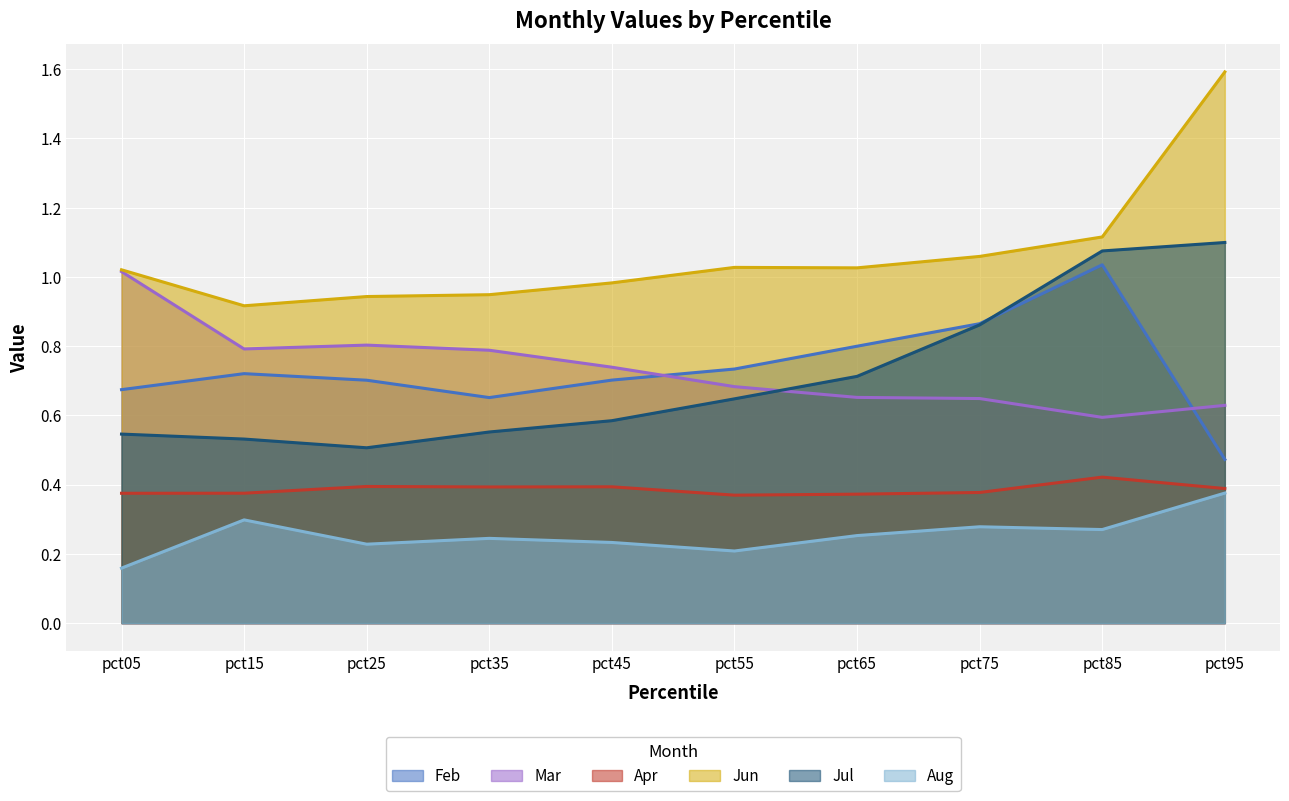

Reading right to left, what are all the values shown in this chart?

Feb: pct95=0.5	pct85=1.0	pct75=0.9	pct65=0.8	pct55=0.7	pct45=0.7	pct35=0.7	pct25=0.7	pct15=0.7	pct05=0.7
Mar: pct95=0.6	pct85=0.6	pct75=0.6	pct65=0.7	pct55=0.7	pct45=0.7	pct35=0.8	pct25=0.8	pct15=0.8	pct05=1.0
Apr: pct95=0.4	pct85=0.4	pct75=0.4	pct65=0.4	pct55=0.4	pct45=0.4	pct35=0.4	pct25=0.4	pct15=0.4	pct05=0.4
Jun: pct95=1.6	pct85=1.1	pct75=1.1	pct65=1.0	pct55=1.0	pct45=1.0	pct35=0.9	pct25=0.9	pct15=0.9	pct05=1.0
Jul: pct95=1.1	pct85=1.1	pct75=0.9	pct65=0.7	pct55=0.6	pct45=0.6	pct35=0.6	pct25=0.5	pct15=0.5	pct05=0.5
Aug: pct95=0.4	pct85=0.3	pct75=0.3	pct65=0.3	pct55=0.2	pct45=0.2	pct35=0.2	pct25=0.2	pct15=0.3	pct05=0.2